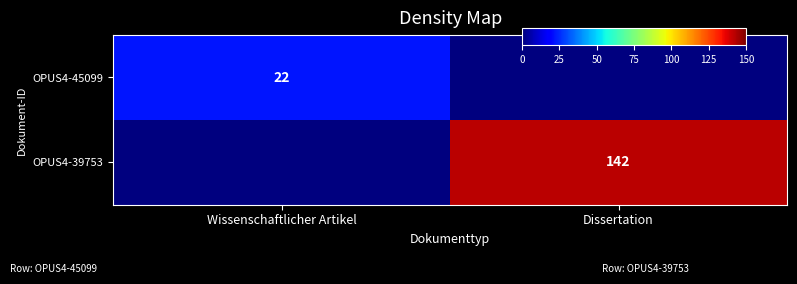

Is the value of OPUS4-39753 at Dissertation greater than the value of OPUS4-45099 at Dissertation?

Yes